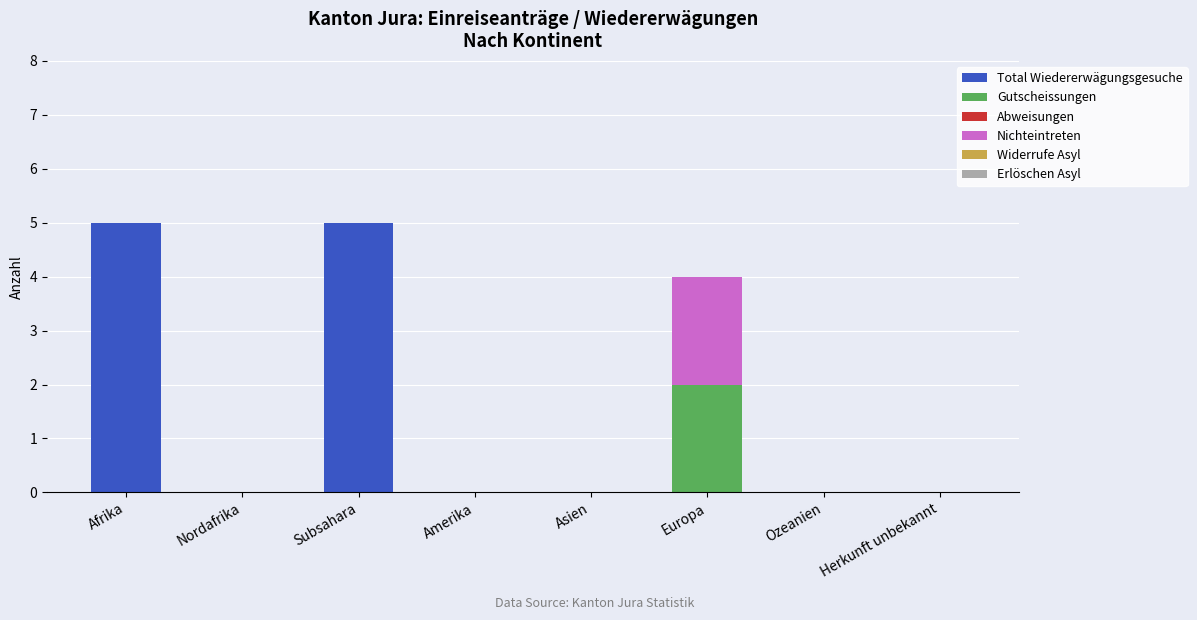

Reading left to right, list the values for the Total Wiedererwägungsgesuche series.

Afrika=5	Nordafrika=0	Subsahara=5	Amerika=0	Asien=0	Europa=0	Ozeanien=0	Herkunft unbekannt=0